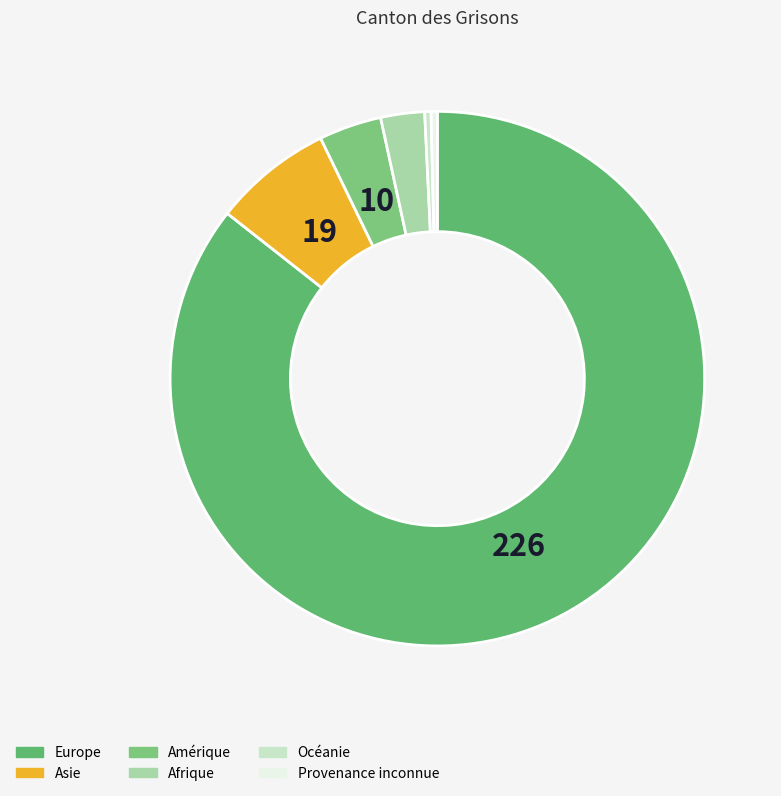

Does Amérique account for over 50% of the chart?

No